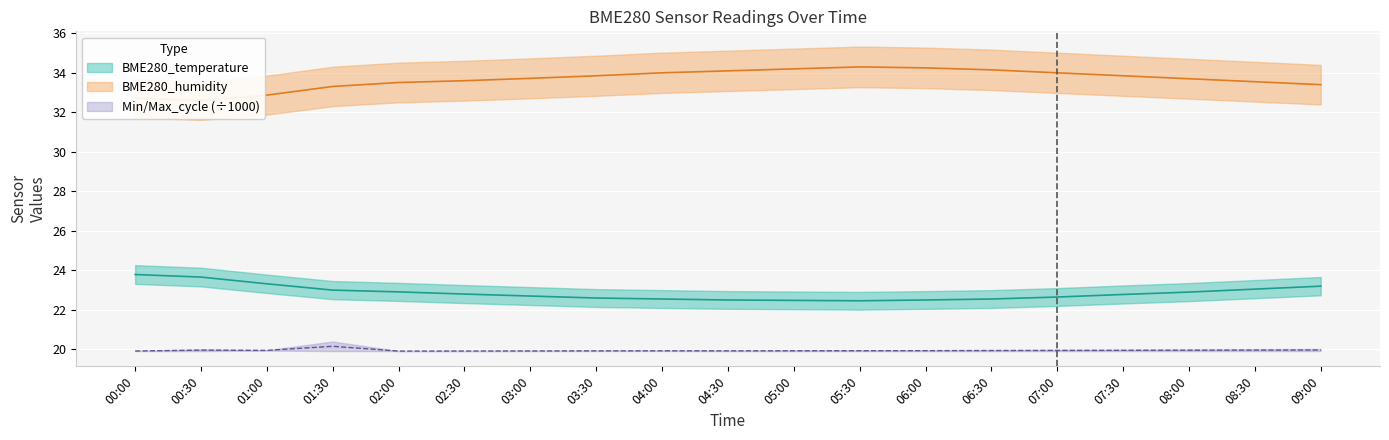

What is the label of the 7th point from the right?

06:00